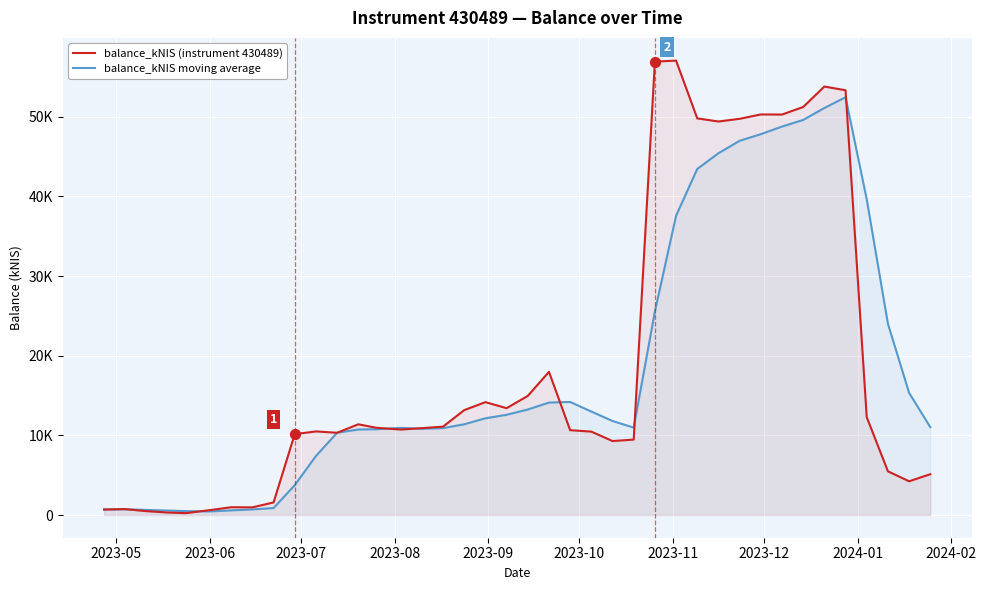

Which series contains the highest Y value?

balance_kNIS (instrument 430489)